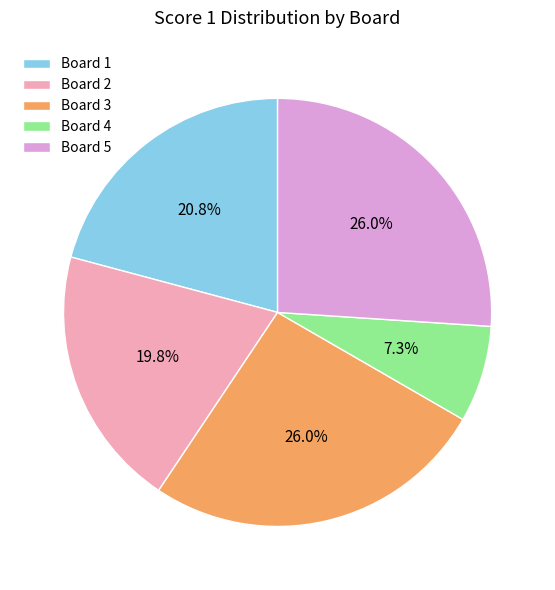

The Board 4 slice represents 1% of the pie. True or false?

False